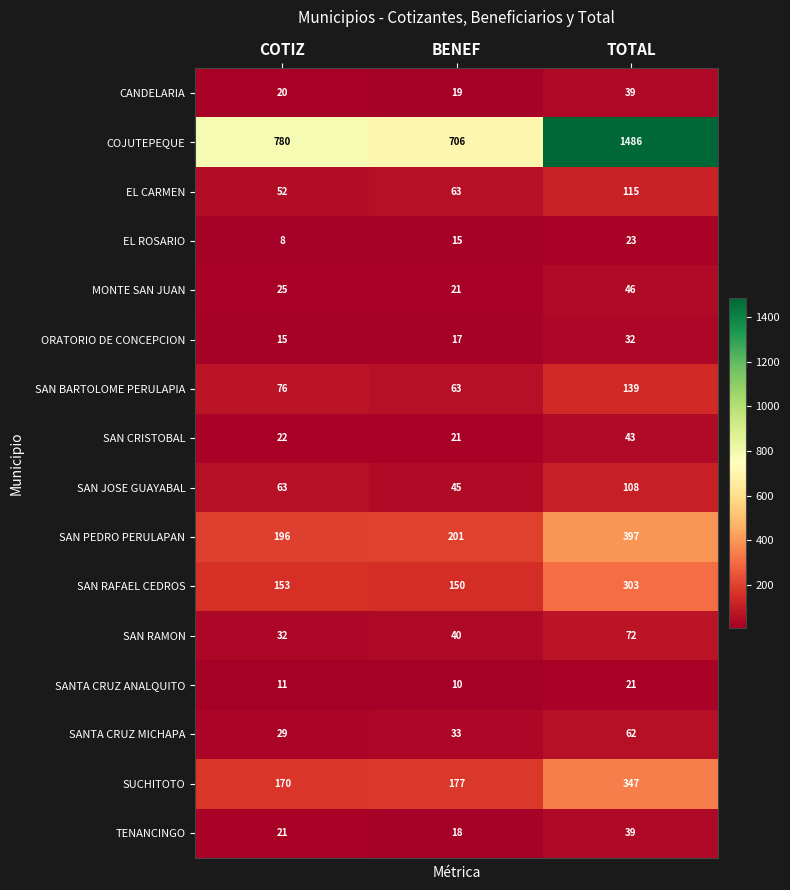

Which category has the highest value in the SANTA CRUZ ANALQUITO series?

TOTAL